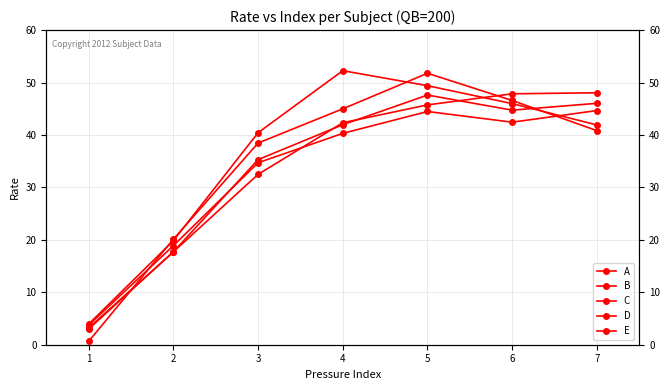

Where does the C series first go above 41?

4